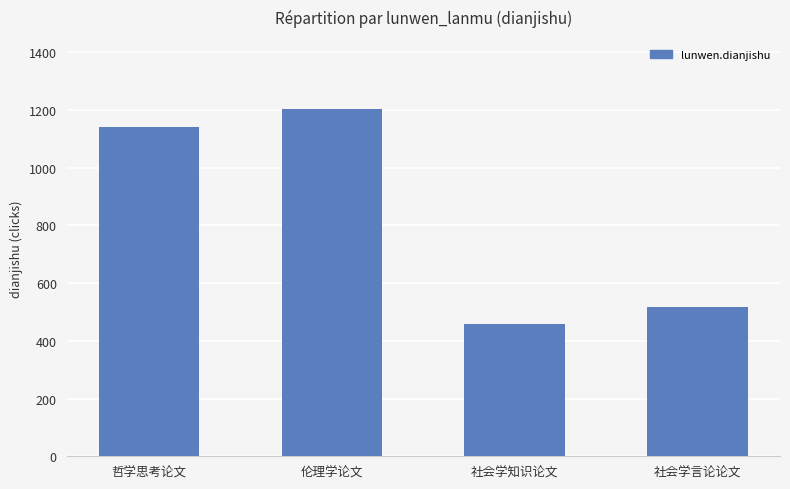

What is the difference between the maximum and second lowest values?

684